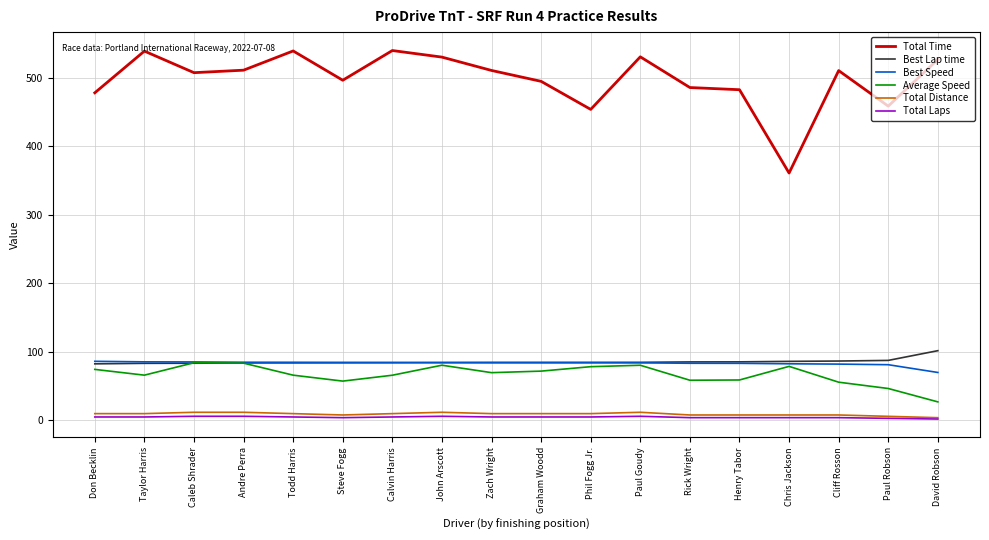

What is the highest value of the Total Distance series?

11.9